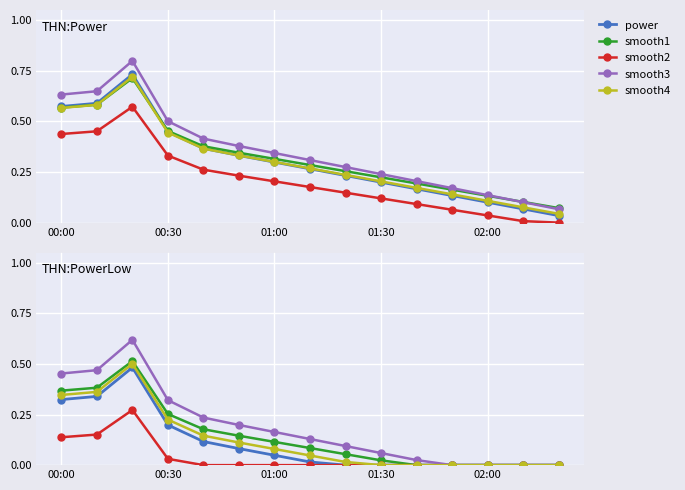

True or false: smooth3 has a value of 0.1 at 7.

True